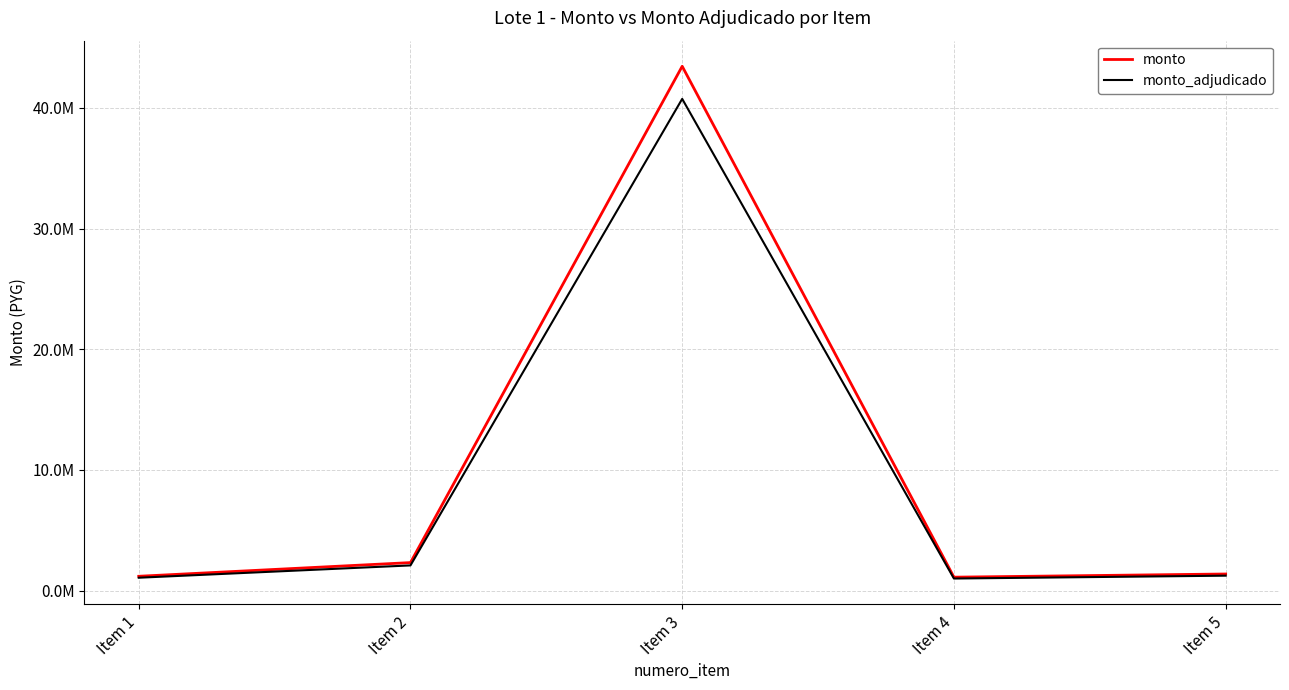

Reading left to right, list all the values displayed in this chart.

monto: 1195000	2328042	43438000	1120000	1383333
monto_adjudicado: 1075500	2095590	40737800	1008000	1245000